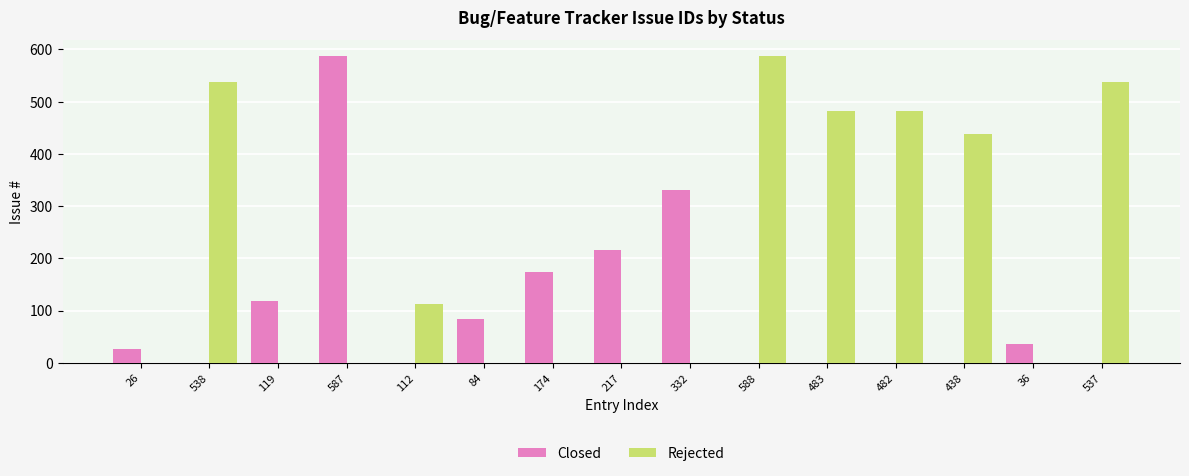

Which series has the largest total across all categories?

Rejected